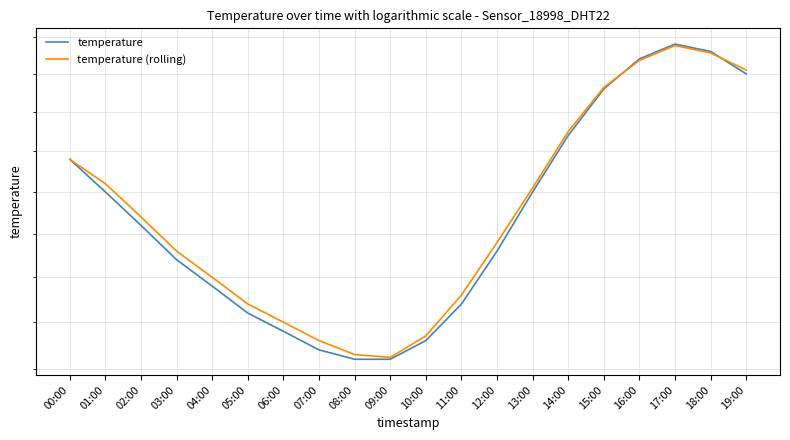

Where is the first local maximum for temperature (rolling)?

17:00